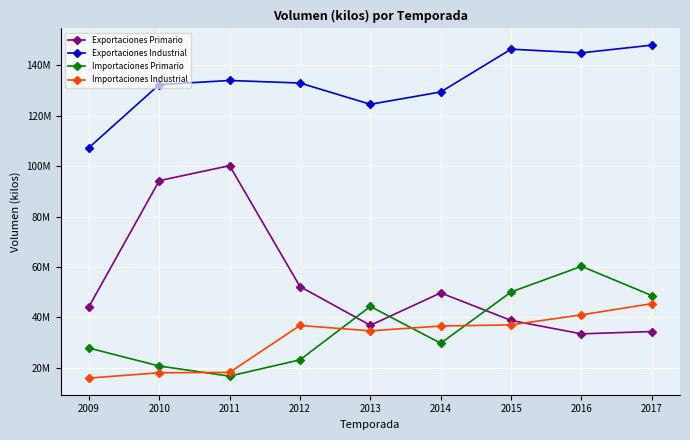

Between 2011 and 2014, which series saw the biggest shift?

Exportaciones Primario